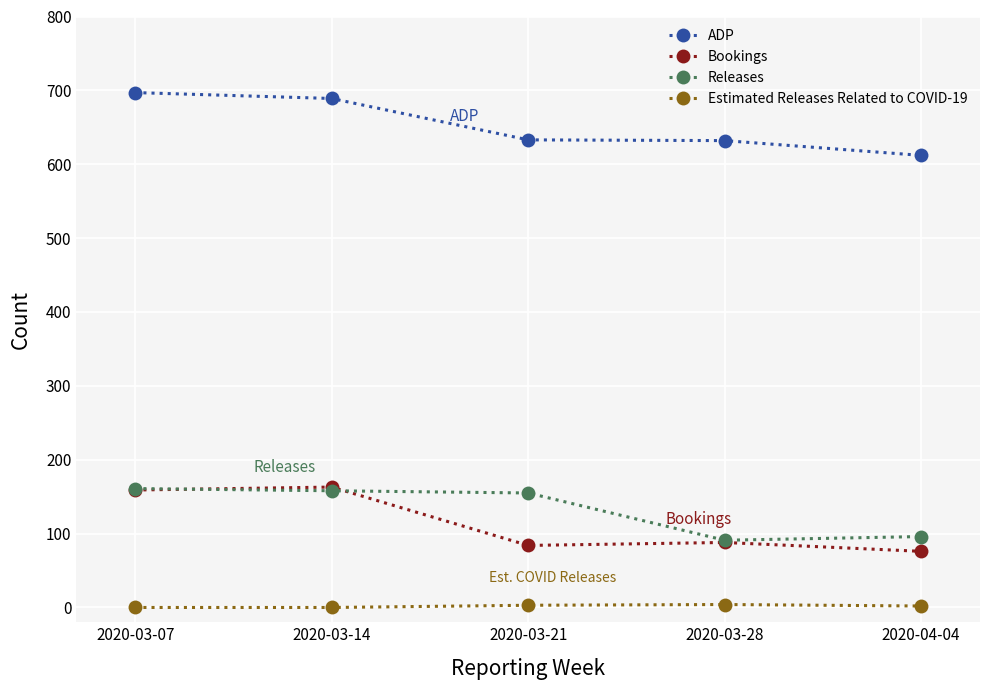

The ADP series shows 633 at 2020-03-21. True or false?

True